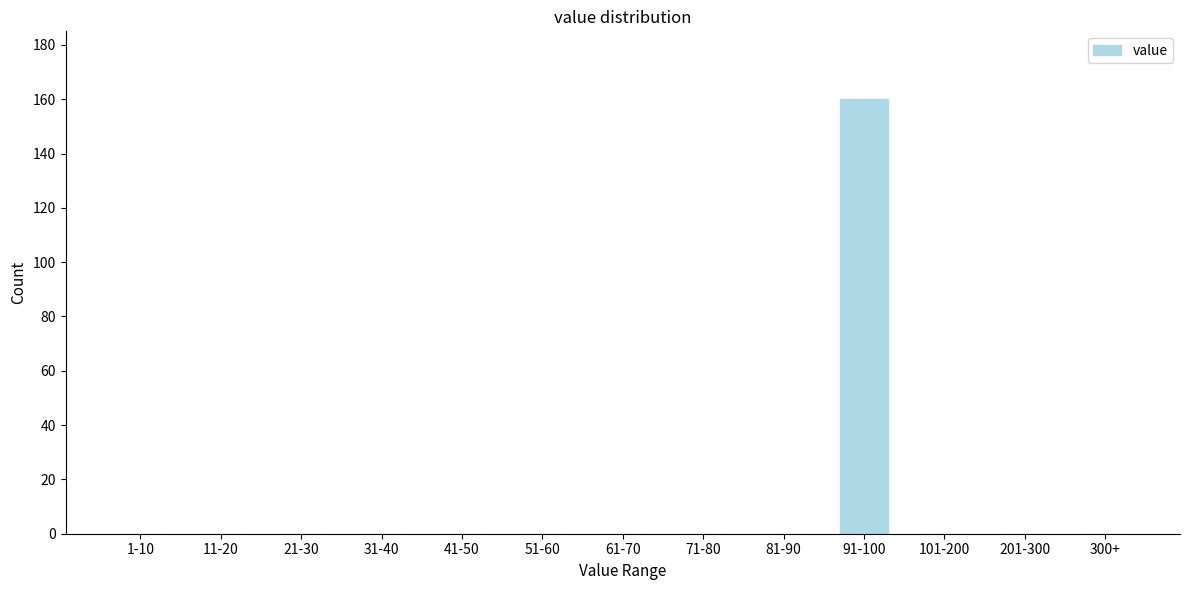

Reading left to right, list all the values displayed in this chart.

1-10=0	11-20=0	21-30=0	31-40=0	41-50=0	51-60=0	61-70=0	71-80=0	81-90=0	91-100=160	101-200=0	201-300=0	300+=0